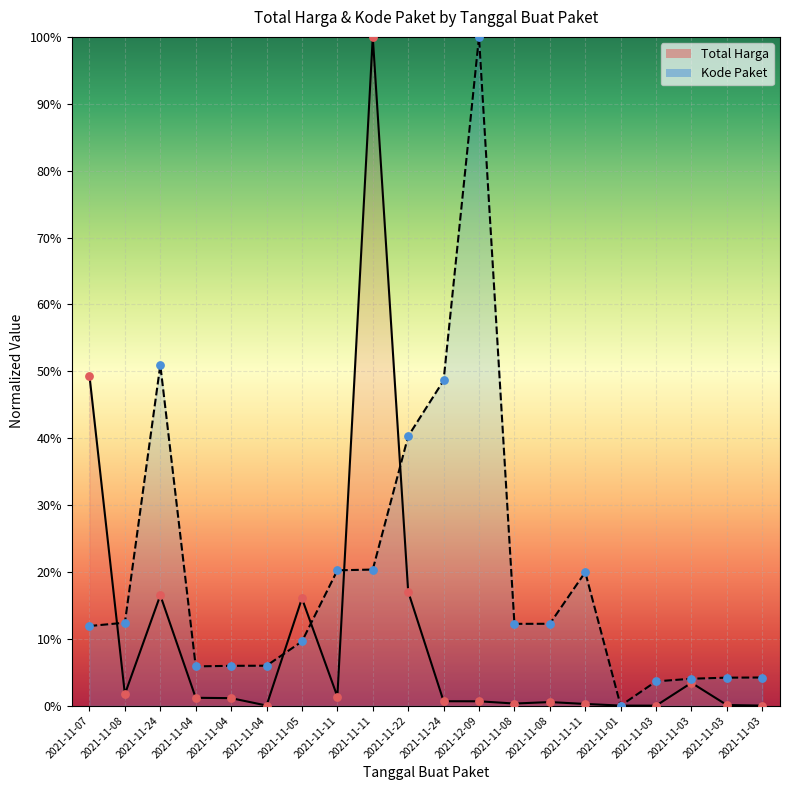

What is the total value across all series at 2021-11-04?

14.1